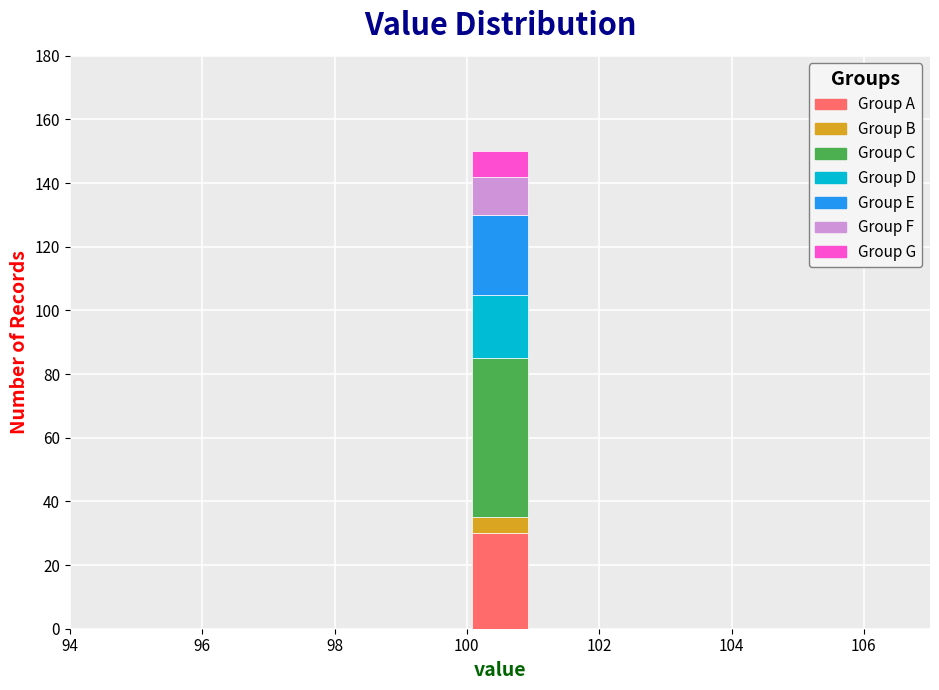

Reading left to right, list every stacked bar in this chart as the range it spans on the x-axis followed by its total height. The values are not printed on the chart, so give them approximately, as read against the axis.

95 to 96: 0
96 to 97: 0
97 to 98: 0
98 to 99: 0
99 to 100: 0
100 to 101: 150
101 to 102: 0
102 to 103: 0
103 to 104: 0
104 to 105: 0